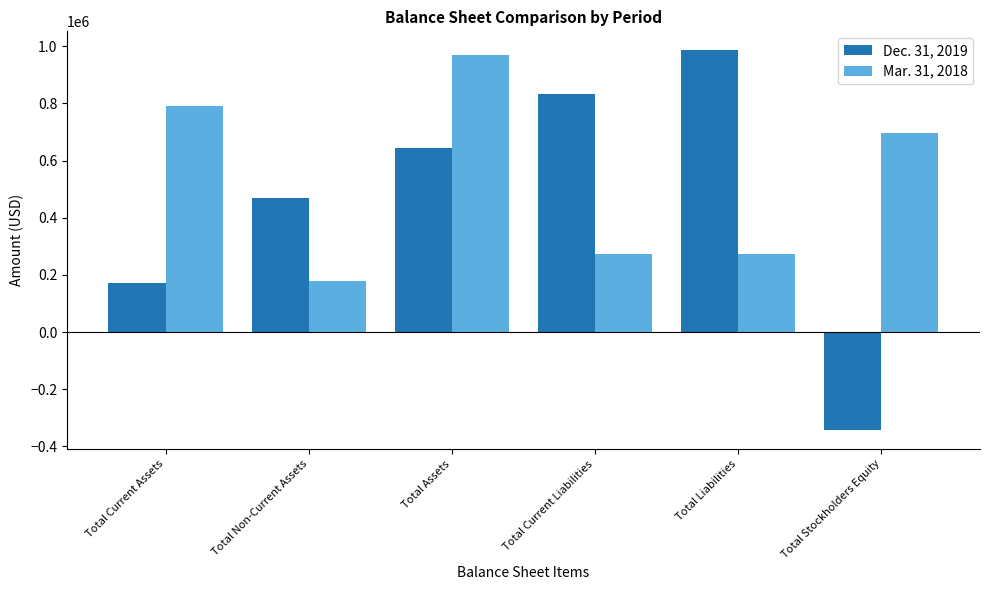

What value does the Dec. 31, 2019 series have at Total Current Liabilities, to the nearest 100?

833700